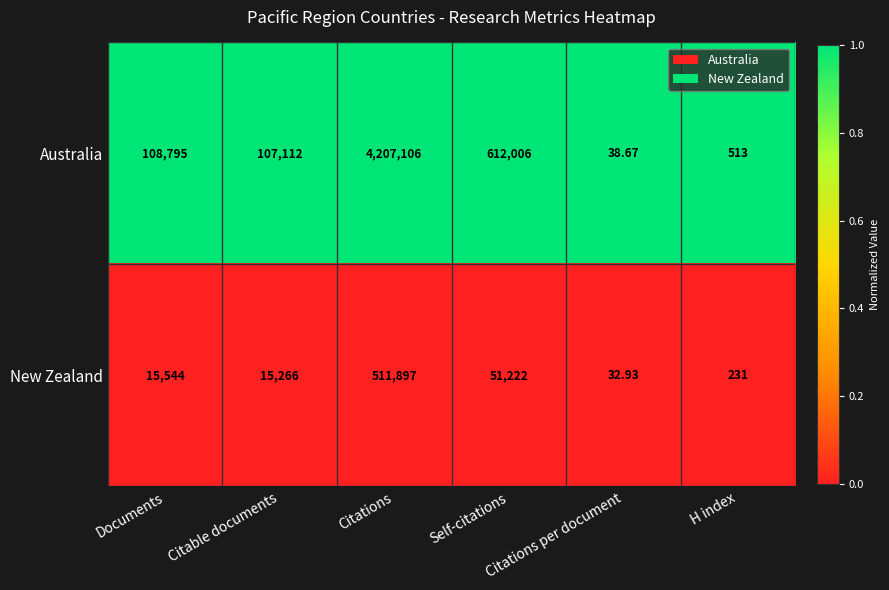

At which category is the sum across all series the highest?

Citations